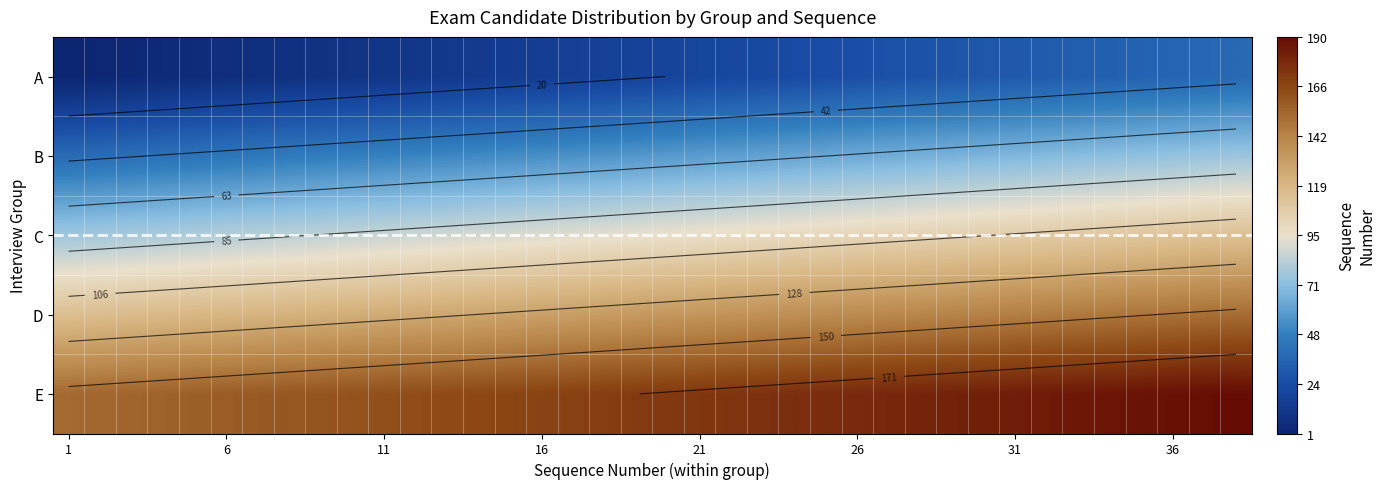

What is the difference between the maximum and minimum values in the C series?

37